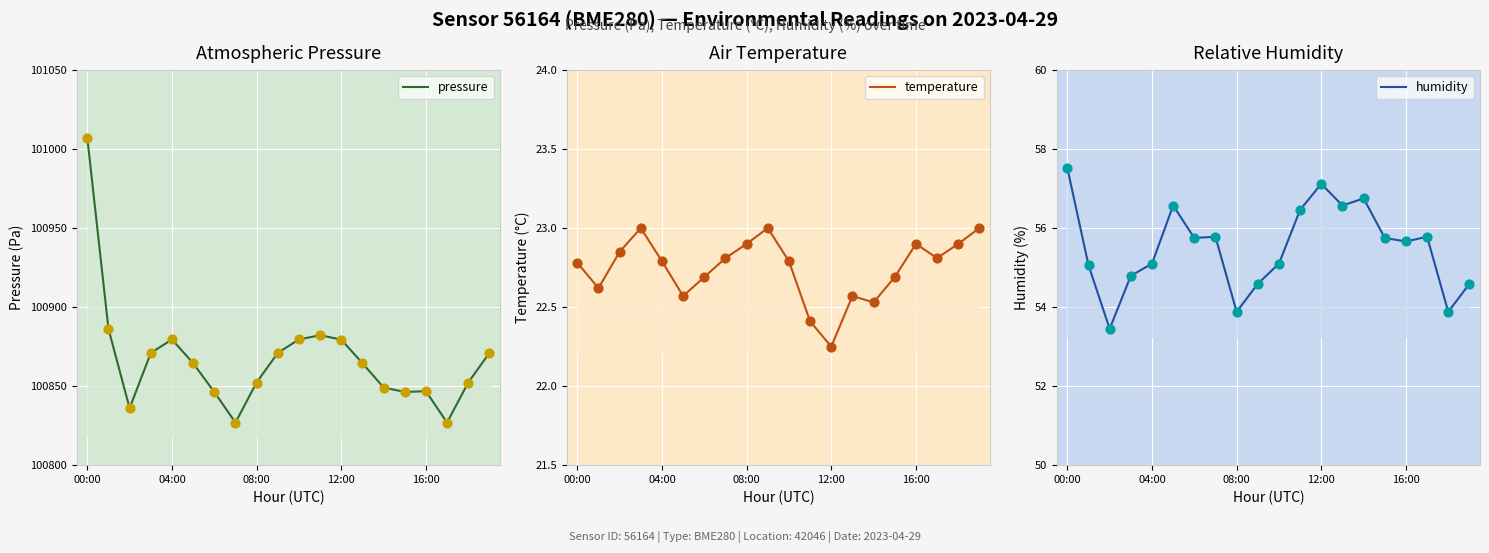

What is the total value across all series at 14?

100928.4